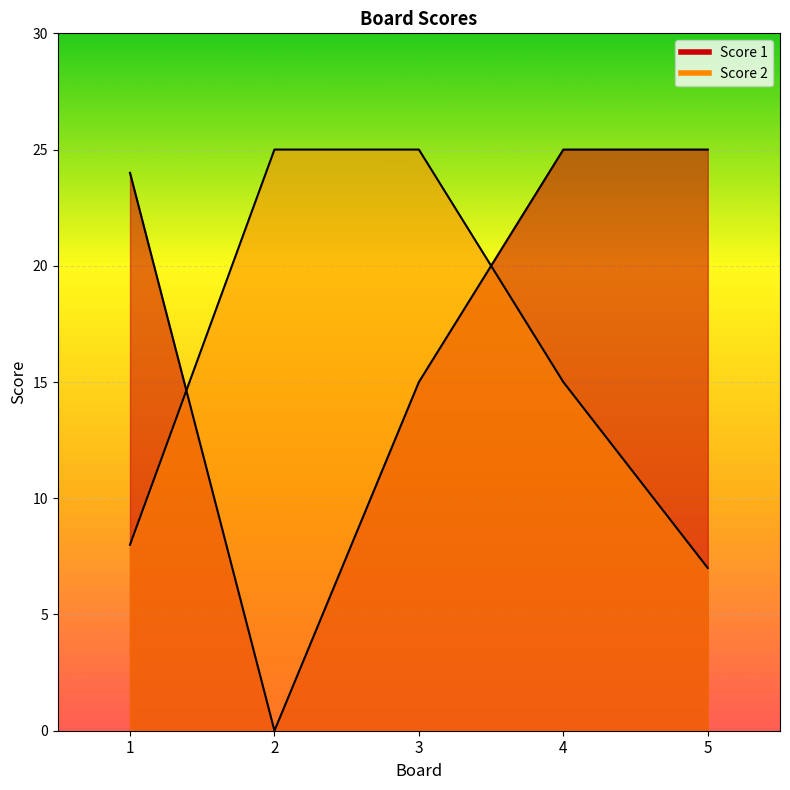

What is the average value of the Score 2 series?

16